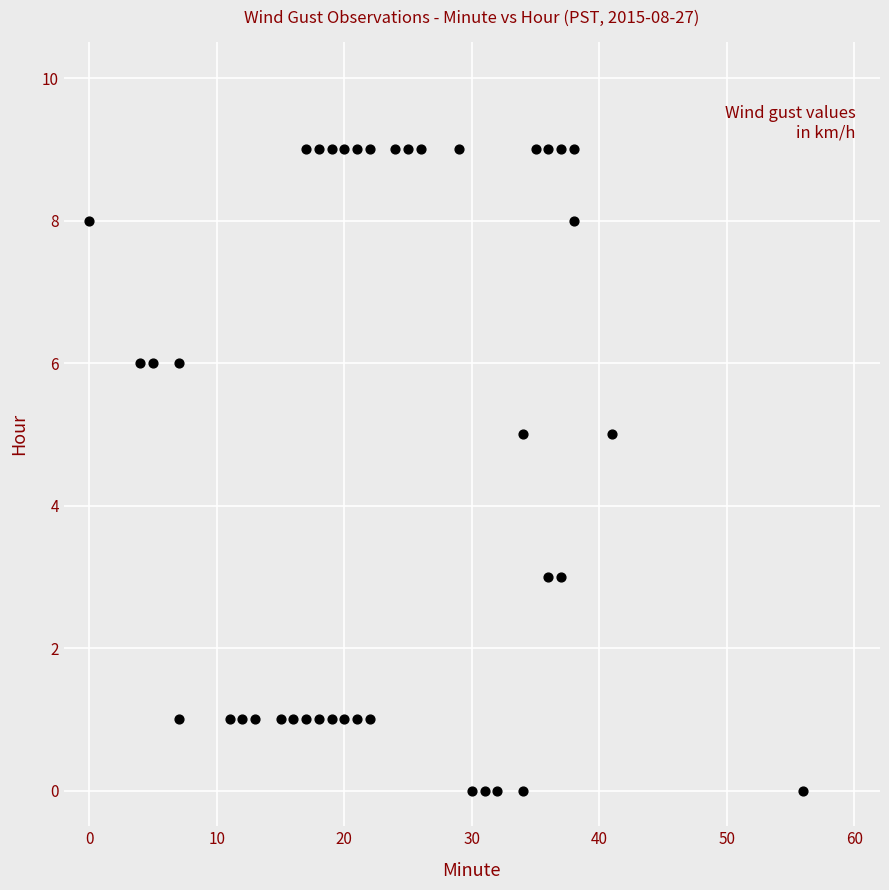

What is the range of Y values (max minus min)?

9